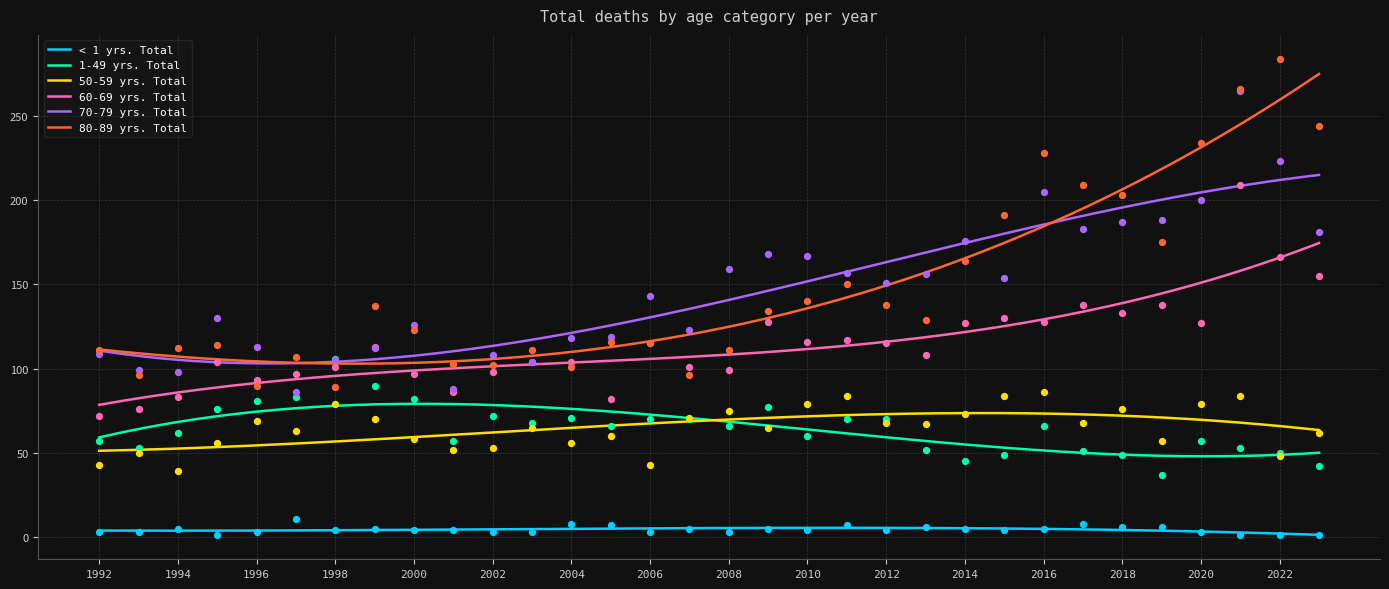

Is the value of 60-69 yrs. Total at 1993 greater than the value of 1-49 yrs. Total at 2011?

Yes